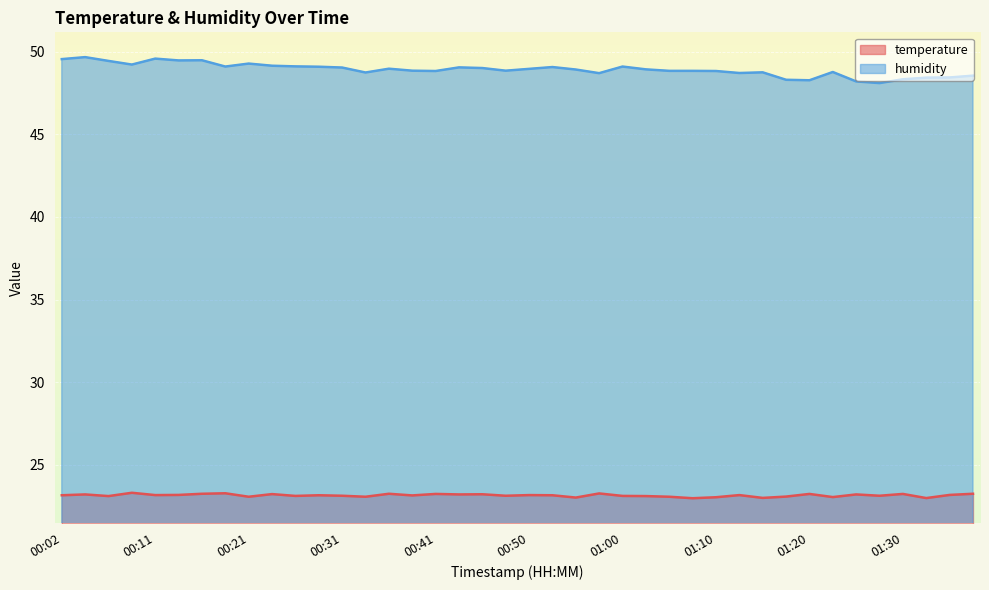

Reading left to right, what are all the values shown in this chart?

temperature: 23.2	23.2	23.1	23.3	23.2	23.2	23.2	23.3	23.1	23.2	23.1	23.2	23.1	23.1	23.2	23.1	23.2	23.2	23.2	23.1	23.2	23.2	23.0	23.3	23.1	23.1	23.1	23.0	23.0	23.2	23.0	23.1	23.2	23.1	23.2	23.1	23.2	23.0	23.2	23.2
humidity: 49.5	49.7	49.4	49.2	49.6	49.5	49.5	49.1	49.3	49.1	49.1	49.1	49.0	48.7	49.0	48.8	48.8	49.0	49.0	48.8	49.0	49.1	48.9	48.7	49.1	48.9	48.8	48.8	48.8	48.7	48.7	48.3	48.3	48.8	48.2	48.1	48.3	48.4	48.4	48.5